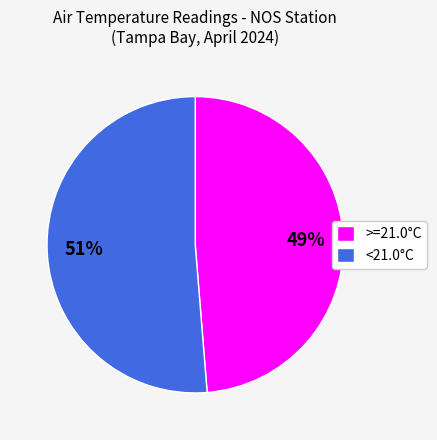

Count the number of slices in the pie.

2